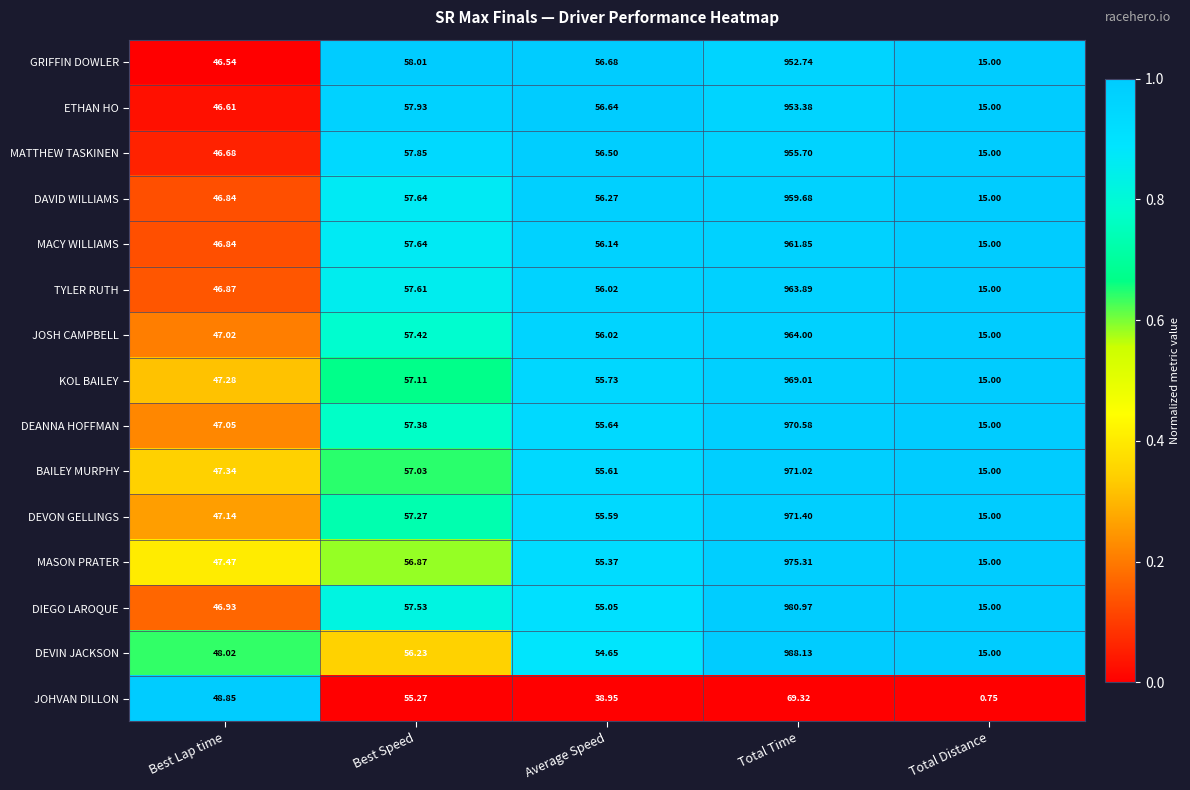

At which category does the chart reach its minimum across all series?

Total Distance